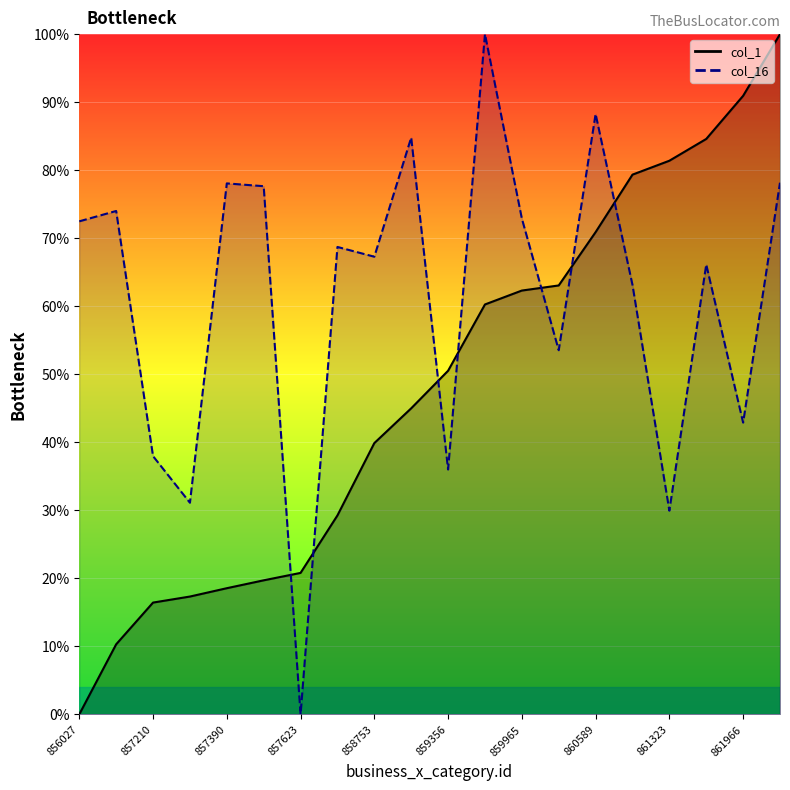

Where is the first local maximum for col_16?

856729